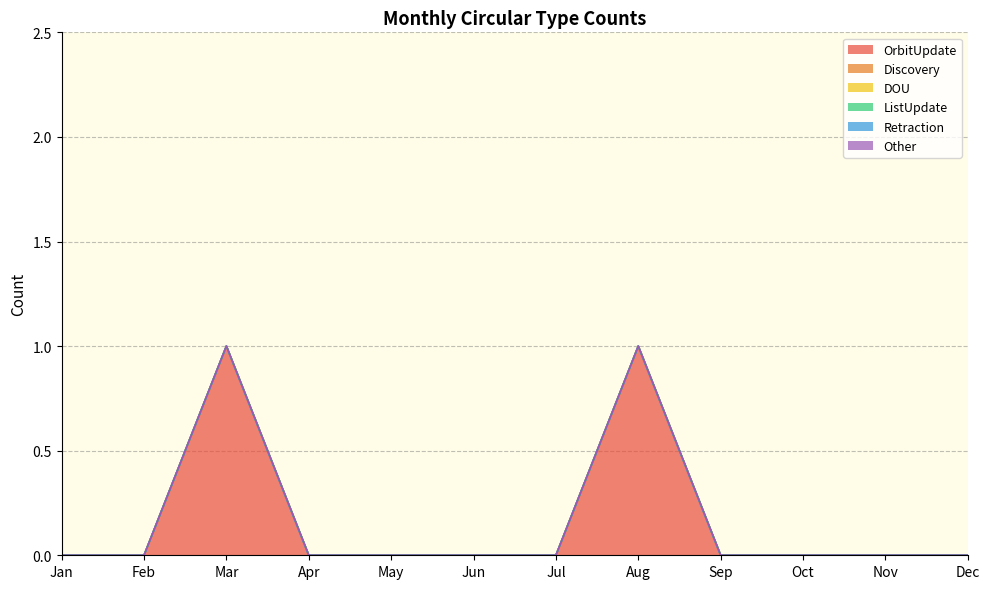

Which series has the largest range (max minus min)?

OrbitUpdate